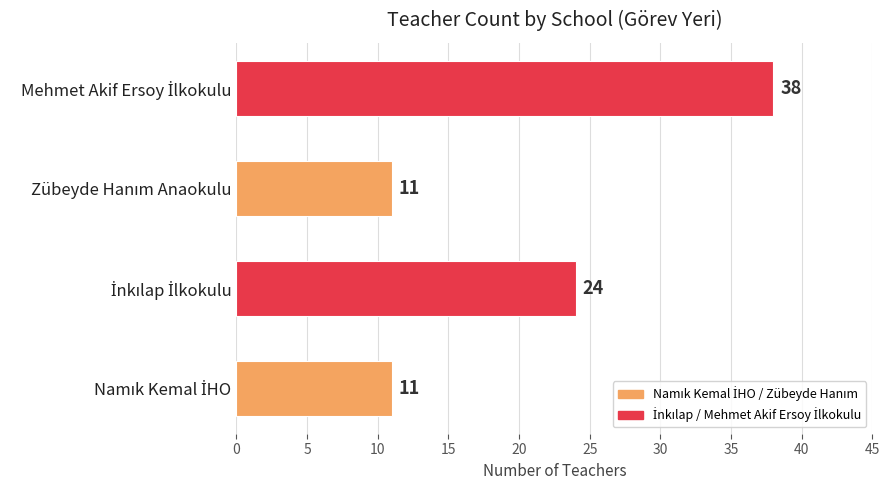

Are the bars grouped side by side (vs. stacked)?

No